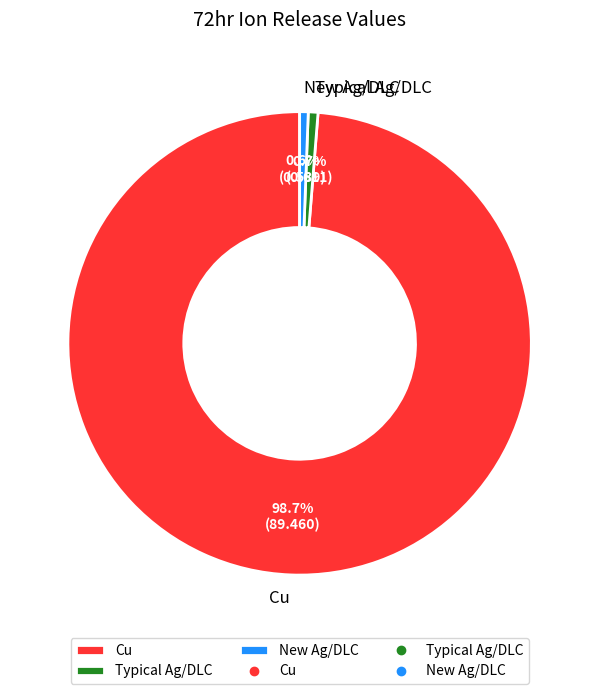

How many segments does this pie chart have?

3